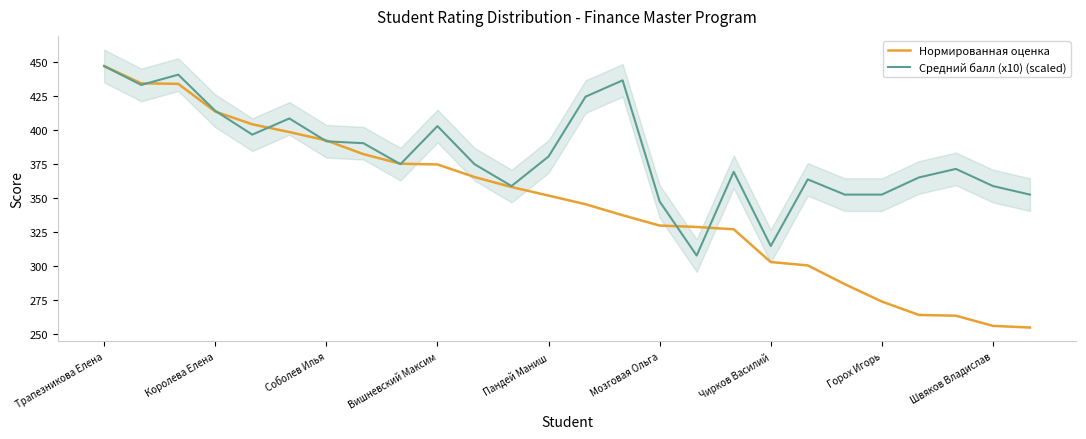

At which label does Нормированная оценка reach its peak?

Трапезникова Елена